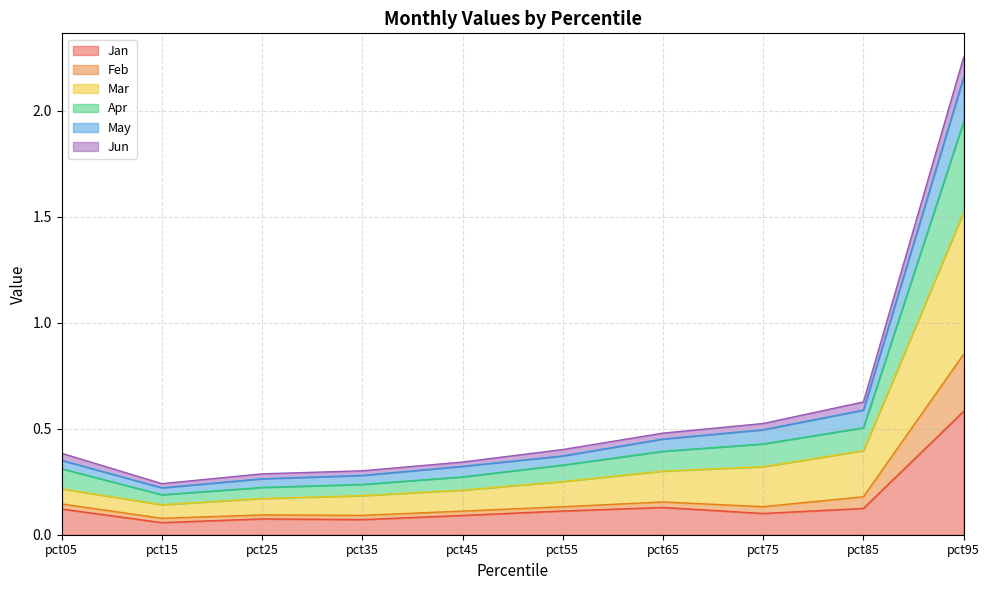

At which label does Jan reach its peak?

pct95